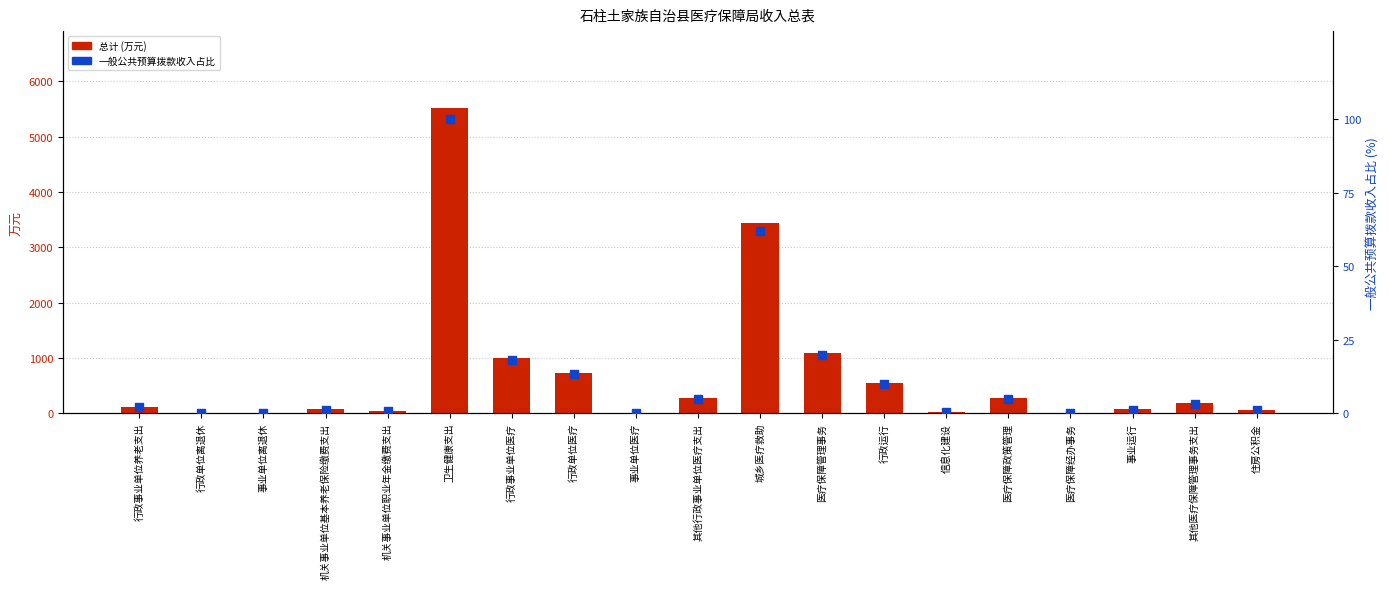

Which series has the largest total across all categories?

总计